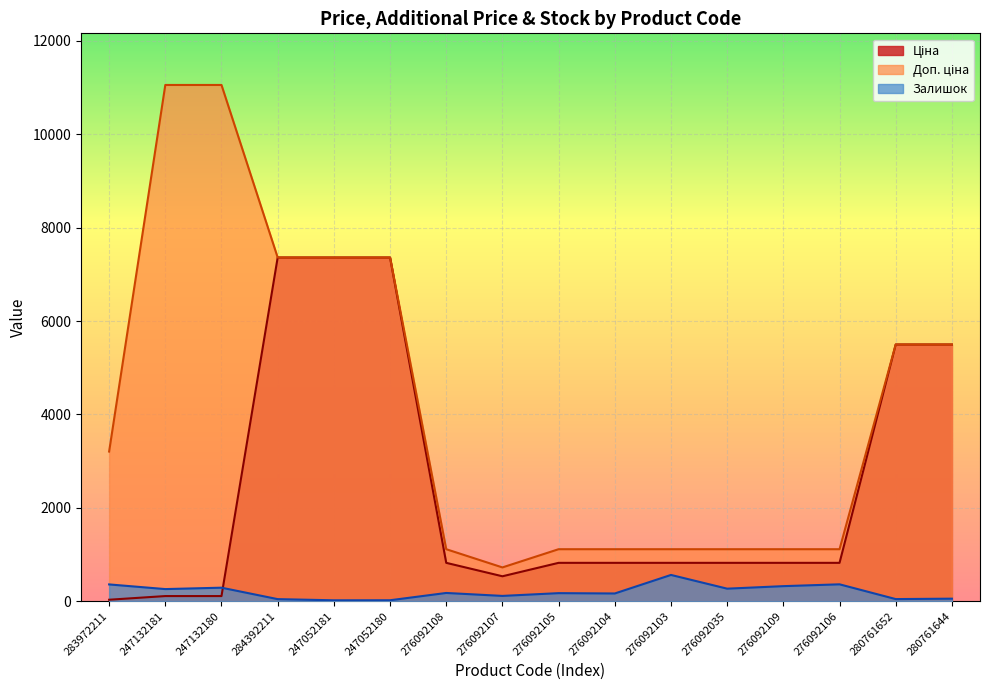

What is the value of the Залишок point at the 5th from the left?

20.0